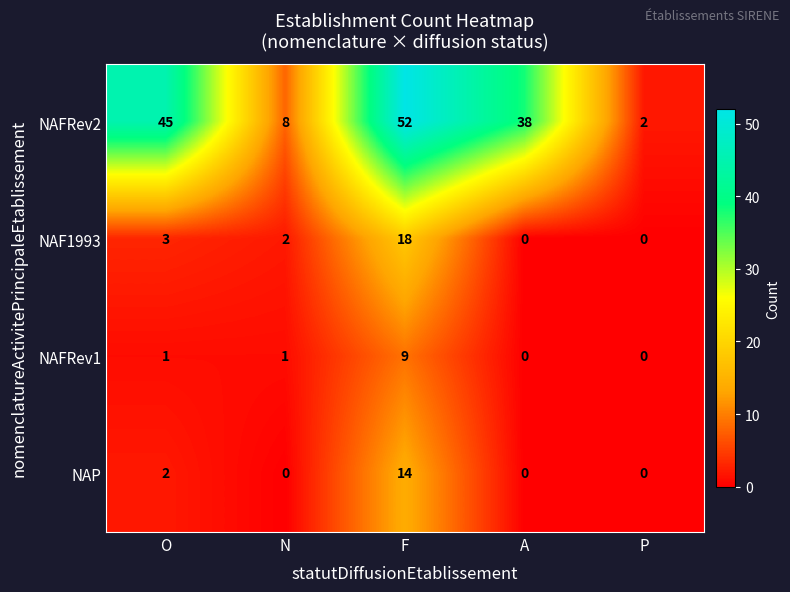

Reading left to right, extract all data points from this chart.

NAFRev2: O=45	N=8	F=52	A=38	P=2
NAF1993: O=3	N=2	F=18	A=0	P=0
NAFRev1: O=1	N=1	F=9	A=0	P=0
NAP: O=2	N=0	F=14	A=0	P=0